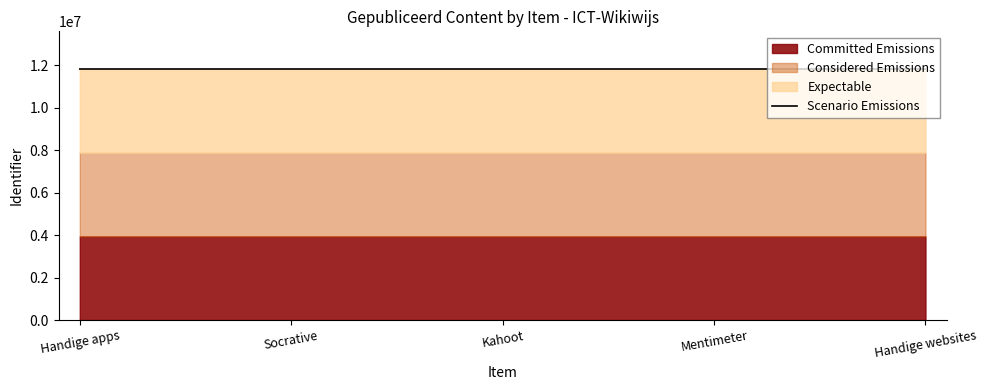

What position from the right is Handige websites?

1